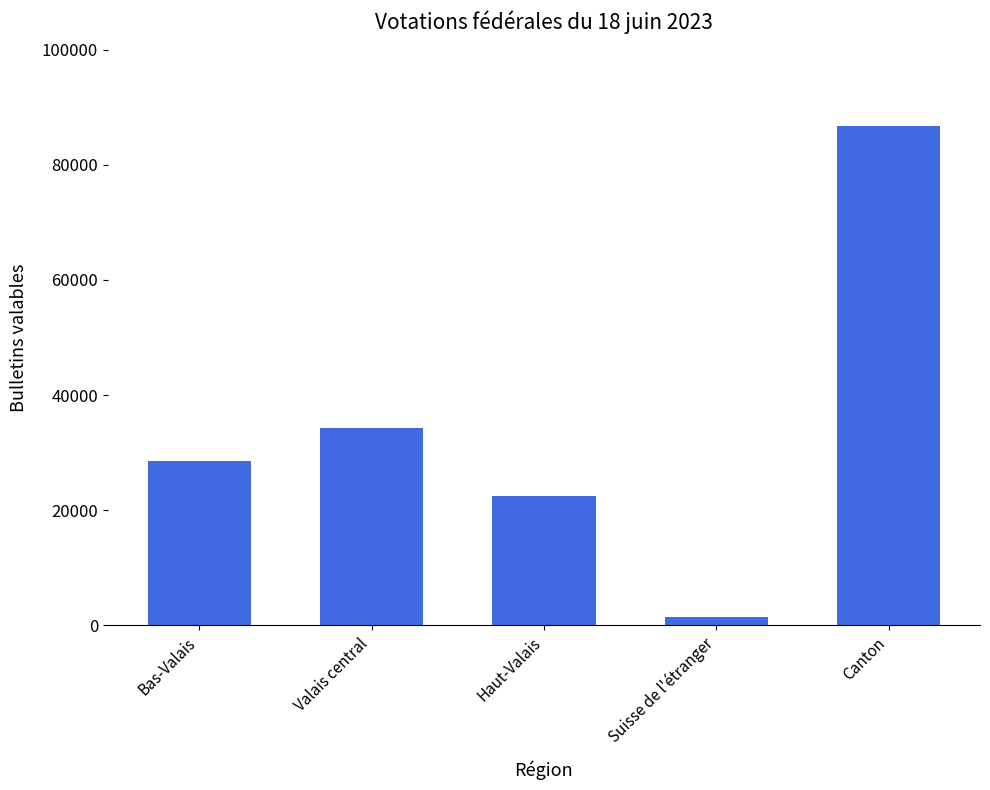

Does the chart contain any negative values?

No